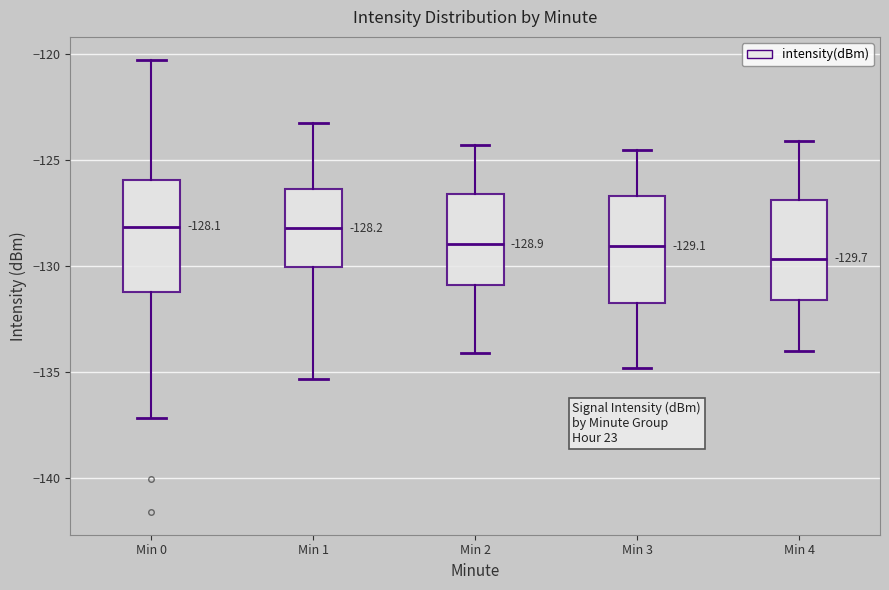

Which box's median line is the lowest?

Min 4